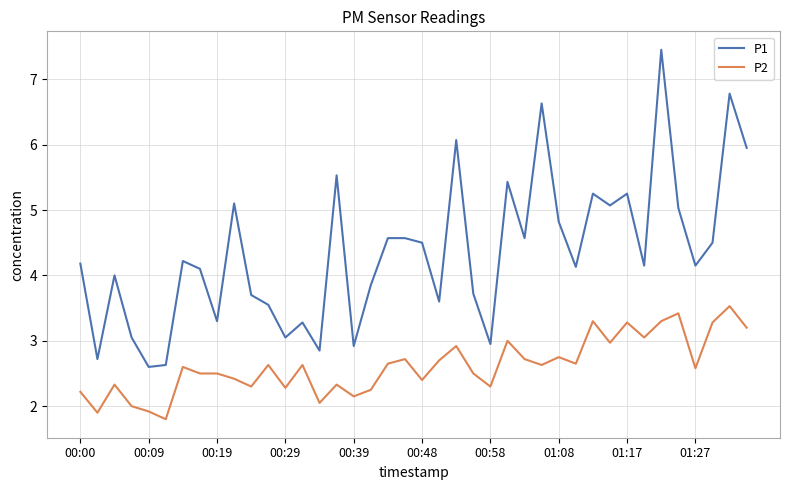

What is the difference between the maximum and minimum values in the P2 series?

1.7